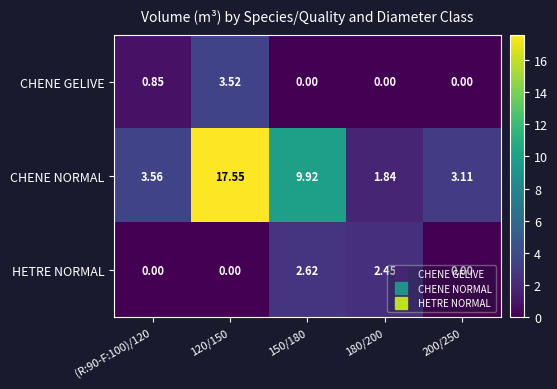

At 150/180, list the series in order from smallest to largest.

CHENE GELIVE, HETRE NORMAL, CHENE NORMAL